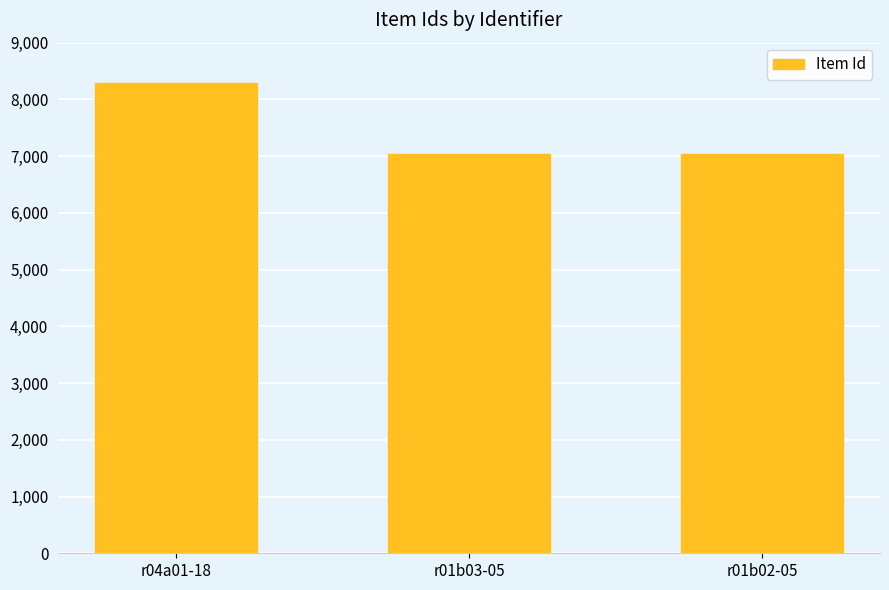

What is the maximum value shown in the chart?

8293